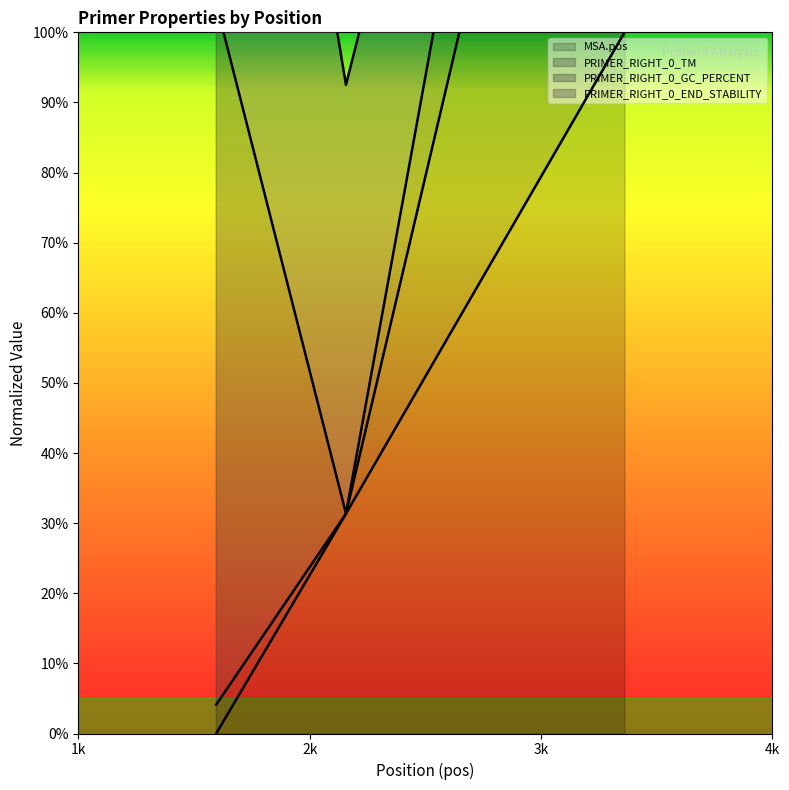

What is the approximate value of PRIMER_RIGHT_0_TM at 1596?

4.1